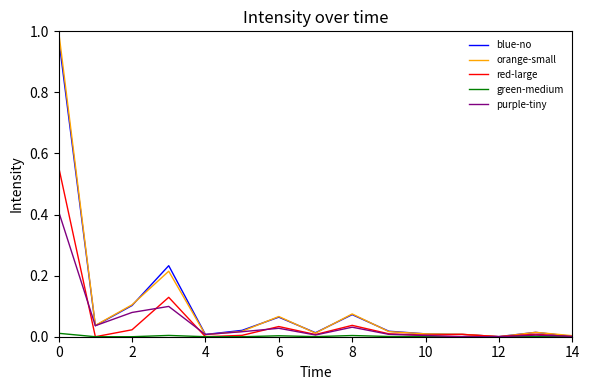

Which series has the largest range (max minus min)?

orange-small